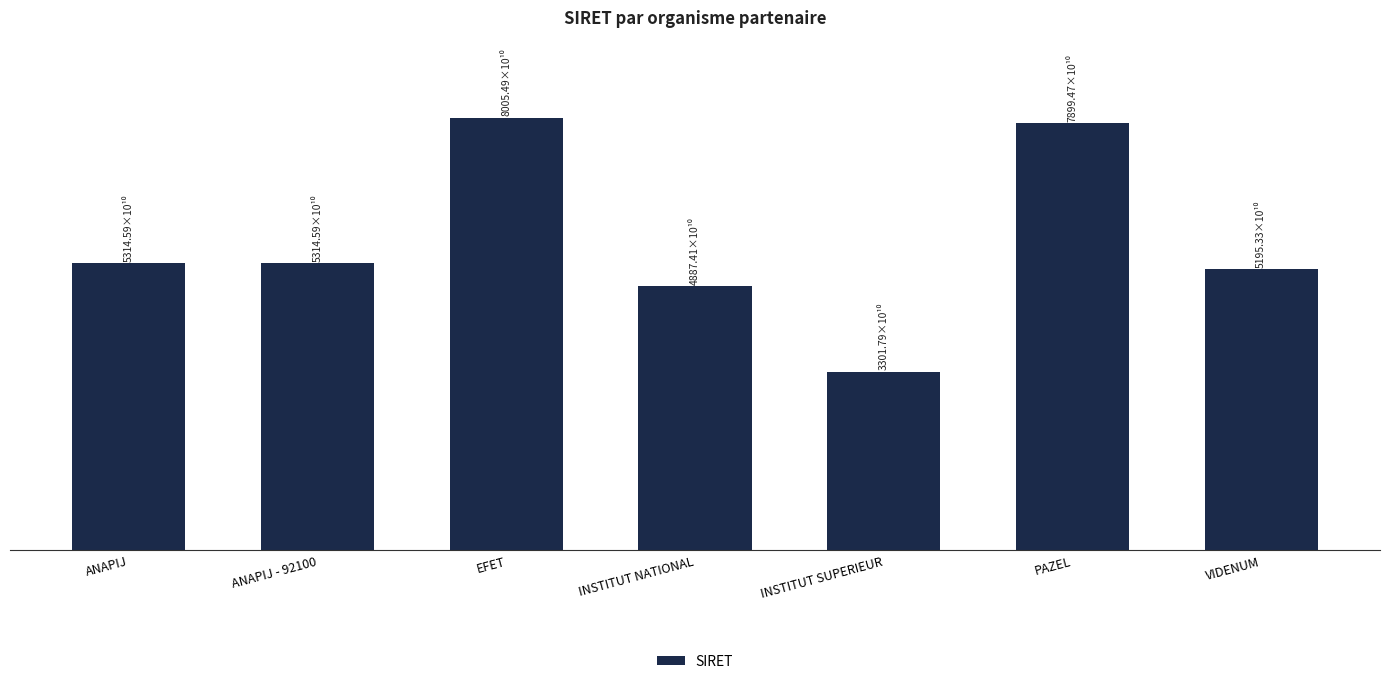

Is it true that the value at INSTITUT SUPERIEUR is 33017866600088?

True